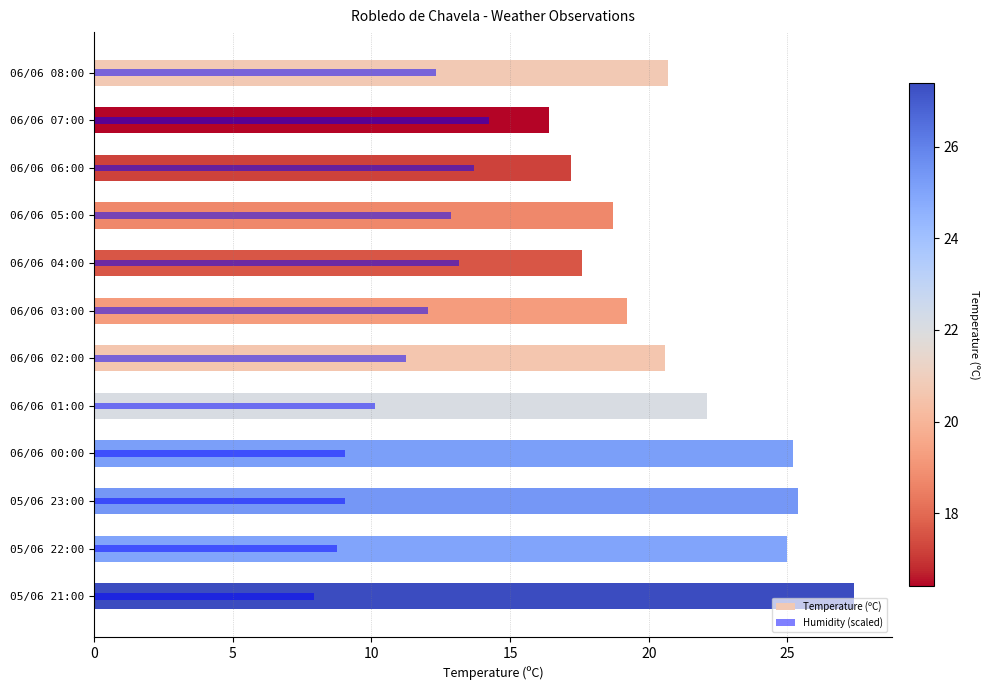

What is the sum of all Humidity (scaled) values?

134.5